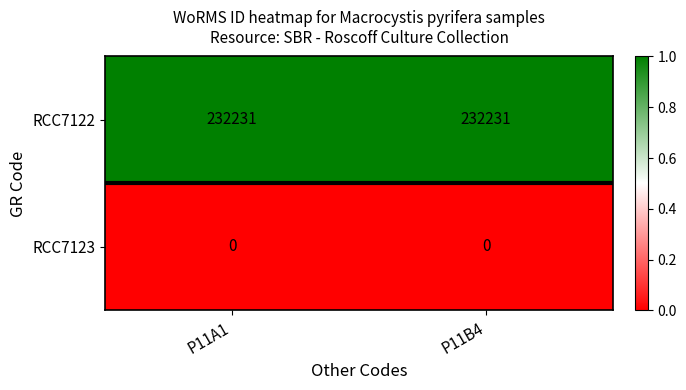

What is the difference between the highest and lowest values at P11B4?

232231